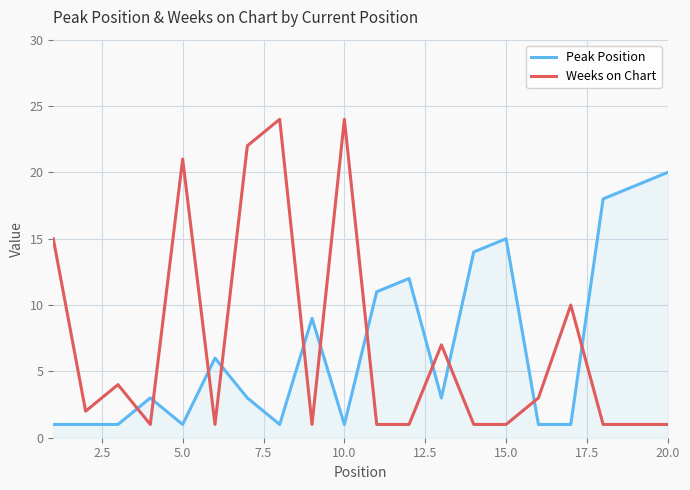

Reading left to right, extract all data points from this chart.

Peak Position: 1	1	1	3	1	6	3	1	9	1	11	12	3	14	15	1	1	18	19	20
Weeks on Chart: 15	2	4	1	21	1	22	24	1	24	1	1	7	1	1	3	10	1	1	1